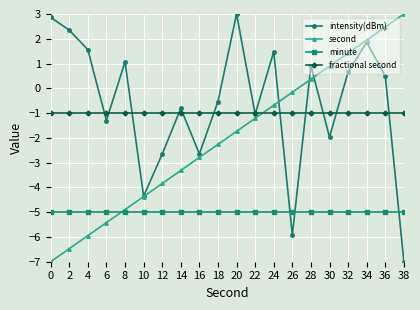

What are all the series names shown in the legend?

intensity(dBm), second, minute, fractional second